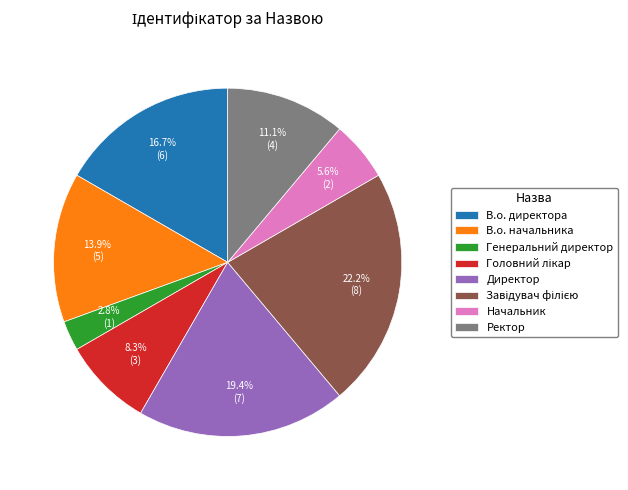

What is the total percentage of Начальник and Ректор?

16.7%